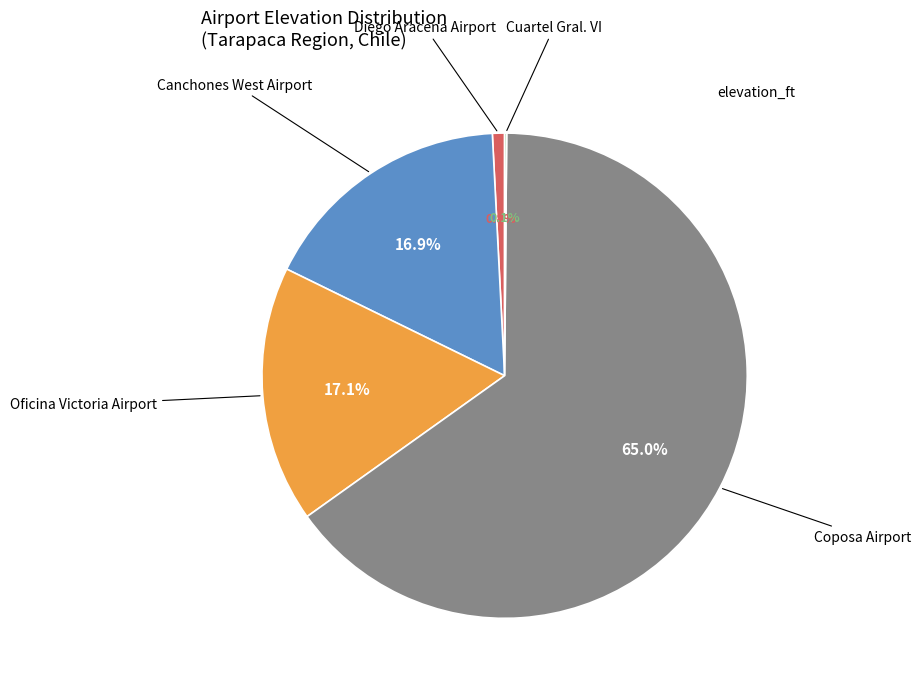

Which slice is the largest?

Coposa Airport